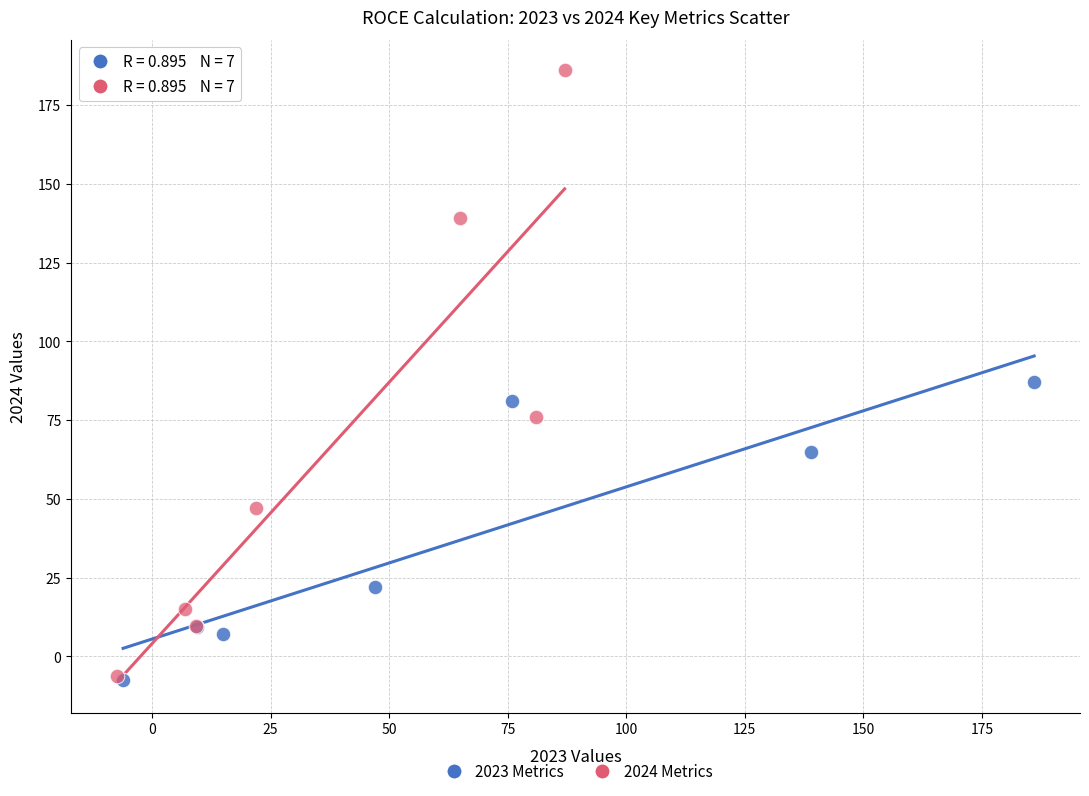

Which series reaches the maximum Y coordinate?

2024 Metrics